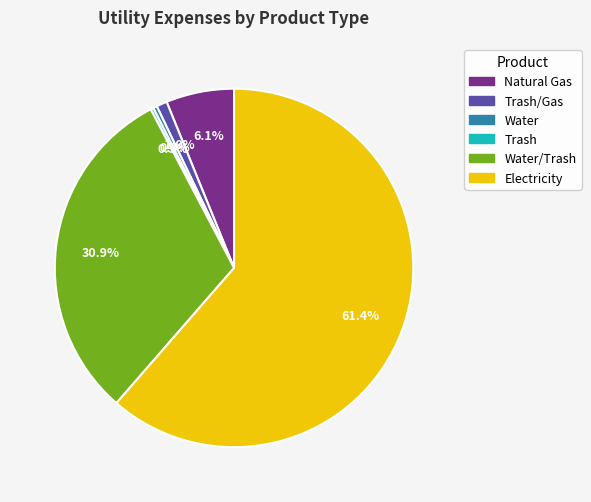

Is Electricity the majority of the pie?

Yes